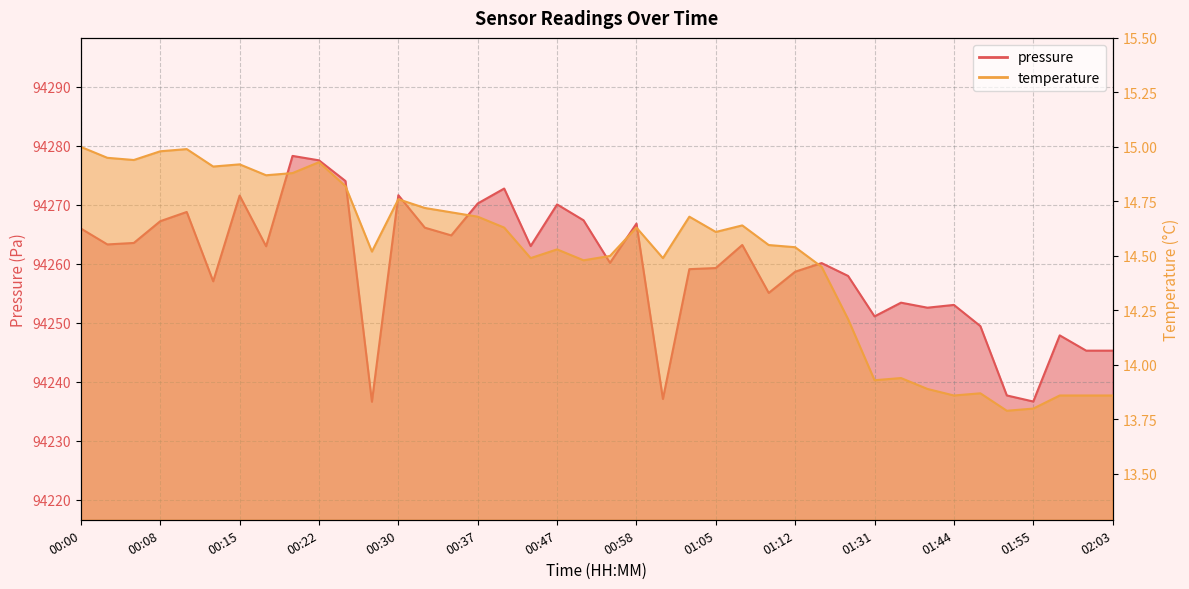

Reading left to right, extract all data points from this chart.

pressure: 00:00=94265.9	00:03=94263.2	00:05=94263.5	00:08=94267.2	00:10=94268.8	00:13=94257.0	00:15=94271.5	00:17=94262.9	00:20=94278.2	00:22=94277.5	00:25=94274.0	00:27=94236.6	00:30=94271.6	00:32=94266.1	00:34=94264.8	00:37=94270.2	00:39=94272.7	00:42=94263.0	00:47=94270.0	00:50=94267.3	00:55=94260.1	00:58=94266.8	01:00=94237.1	01:03=94259.1	01:05=94259.2	01:08=94263.2	01:10=94255.0	01:12=94258.6	01:15=94260.1	01:23=94257.9	01:31=94251.1	01:36=94253.4	01:41=94252.5	01:44=94253.0	01:47=94249.4	01:53=94237.7	01:55=94236.6	01:58=94247.8	02:00=94245.2	02:03=94245.2
temperature: 00:00=15.0	00:03=14.9	00:05=14.9	00:08=15.0	00:10=15.0	00:13=14.9	00:15=14.9	00:17=14.9	00:20=14.9	00:22=14.9	00:25=14.8	00:27=14.5	00:30=14.8	00:32=14.7	00:34=14.7	00:37=14.7	00:39=14.6	00:42=14.5	00:47=14.5	00:50=14.5	00:55=14.5	00:58=14.6	01:00=14.5	01:03=14.7	01:05=14.6	01:08=14.6	01:10=14.6	01:12=14.5	01:15=14.4	01:23=14.2	01:31=13.9	01:36=13.9	01:41=13.9	01:44=13.9	01:47=13.9	01:53=13.8	01:55=13.8	01:58=13.9	02:00=13.9	02:03=13.9